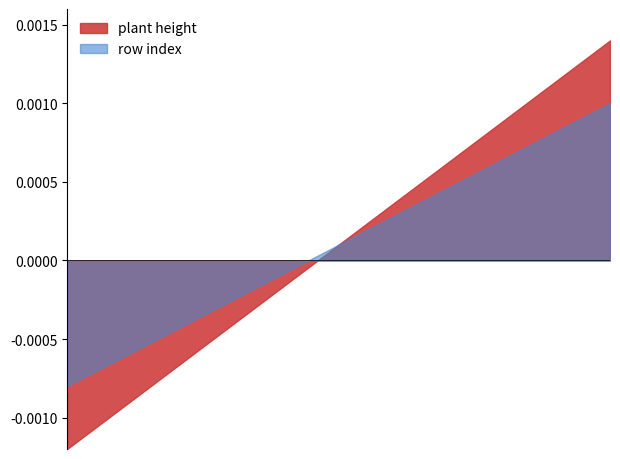

Does the chart have visible grid lines?

No